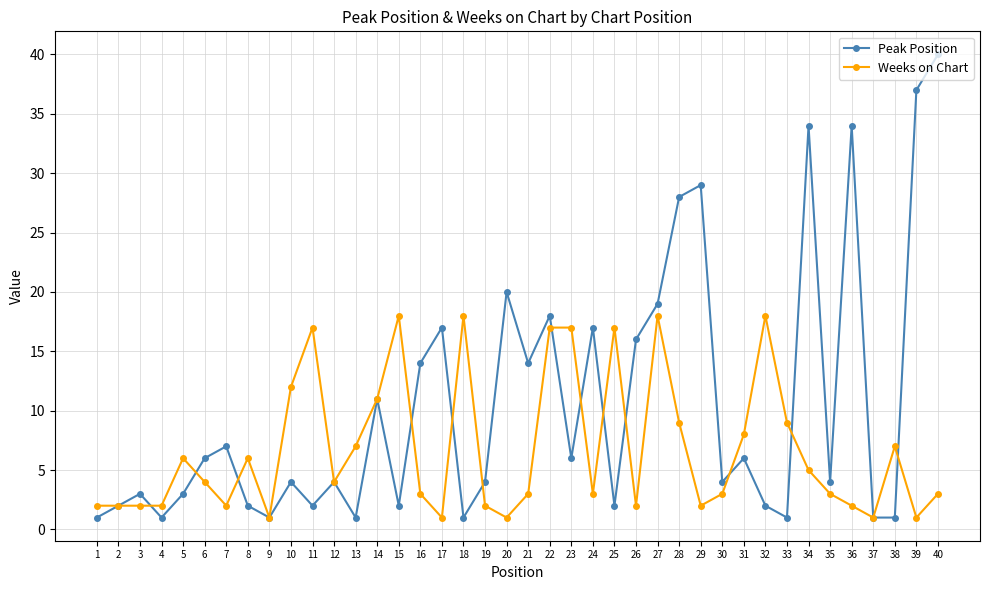

Rank the series by their average value, from lowest to highest.

Weeks on Chart, Peak Position